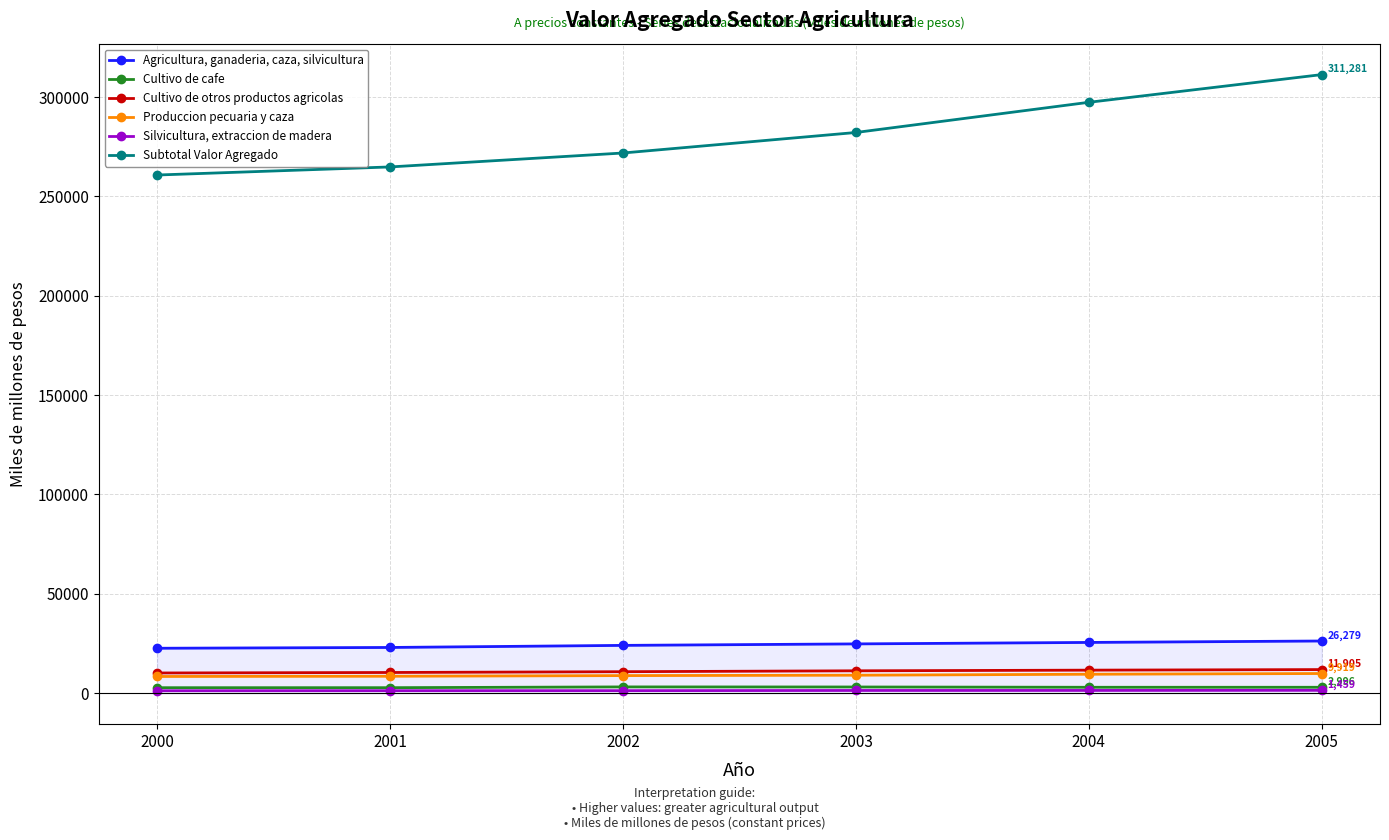

True or false: Produccion pecuaria y caza and Subtotal Valor Agregado intersect in this chart.

False